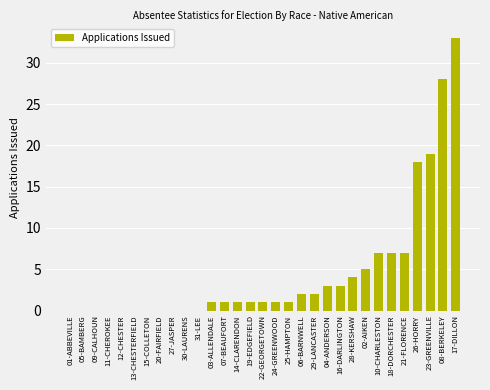

What is the sum of all values?

145